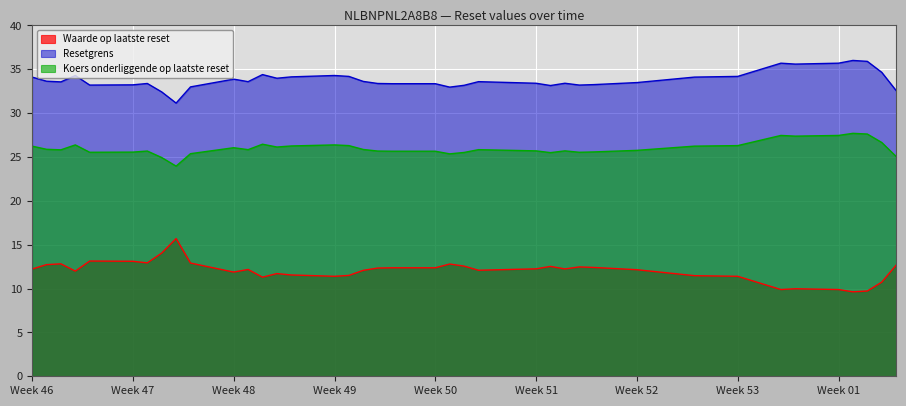

Rank the series by their average value, from highest to lowest.

Resetgrens, Koers onderliggende op laatste reset, Waarde op laatste reset